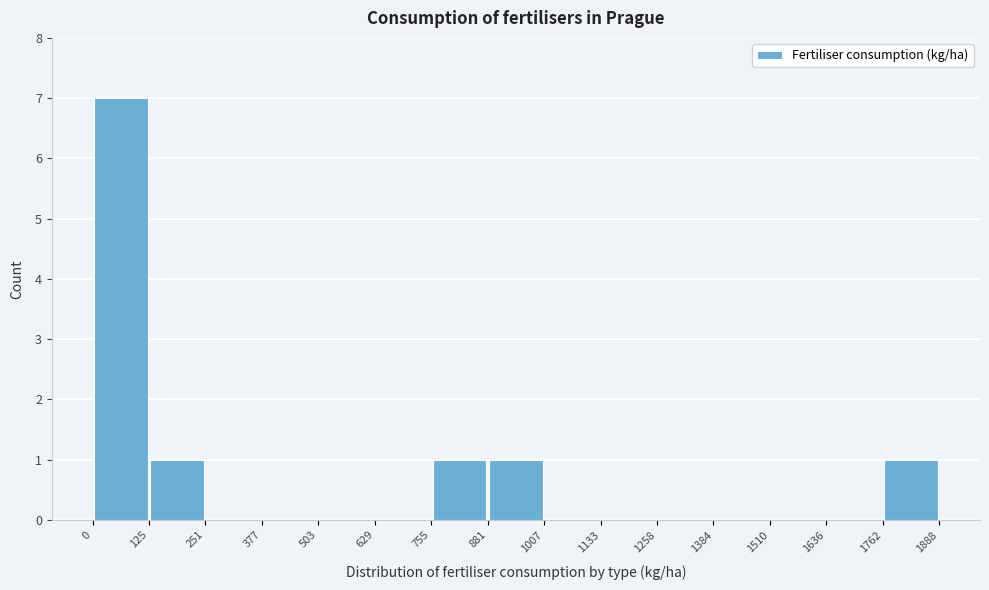

Which range on the x-axis has the tallest bar?

0 to 125